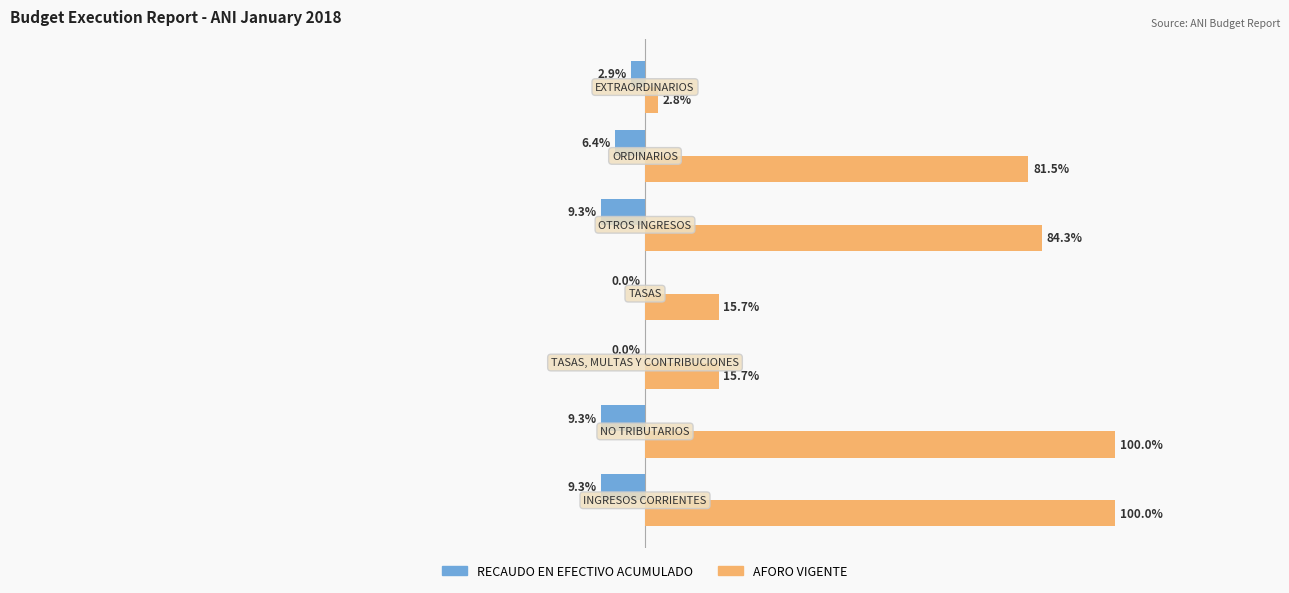

What are all the series names shown in the legend?

RECAUDO EN EFECTIVO ACUMULADO, AFORO VIGENTE